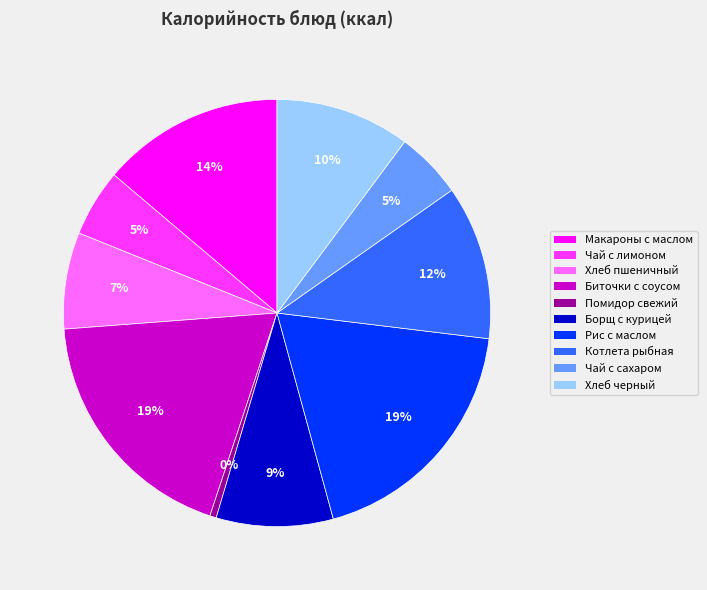

How many segments does this pie chart have?

10